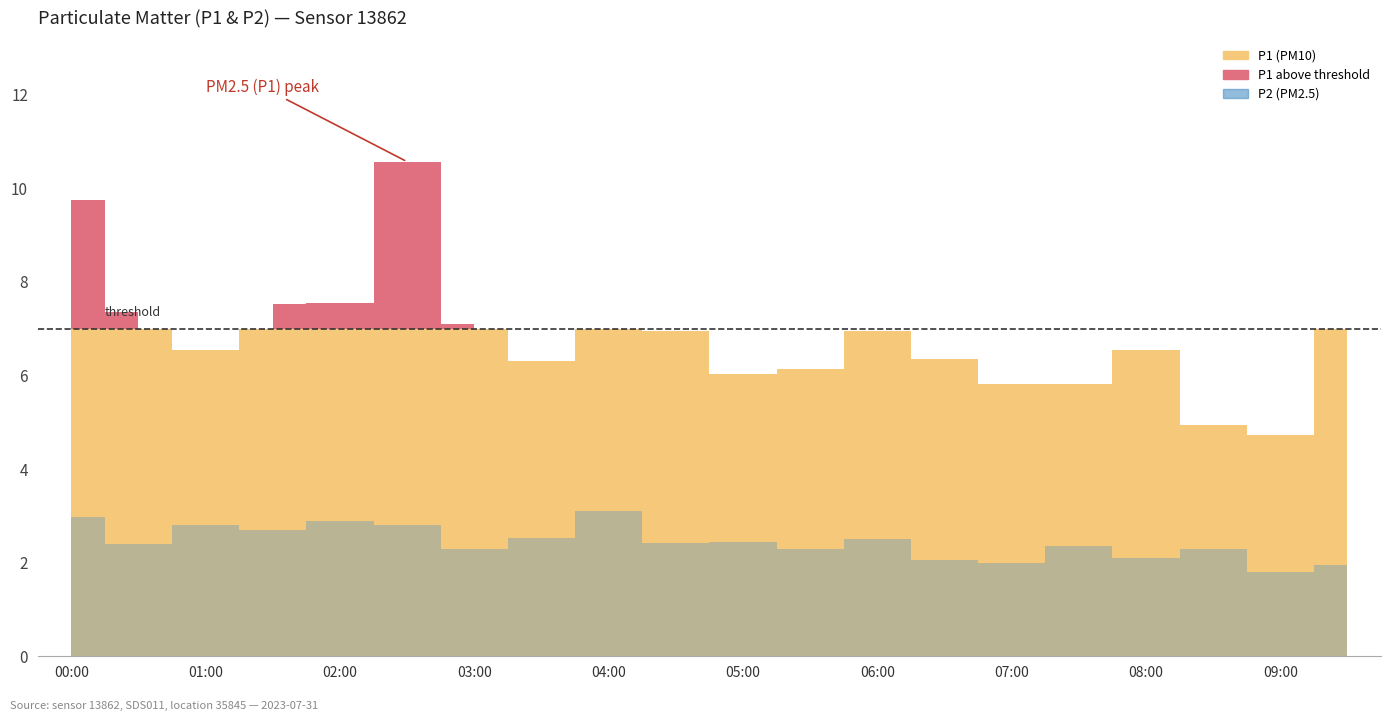

Which series has the largest total across all categories?

P1